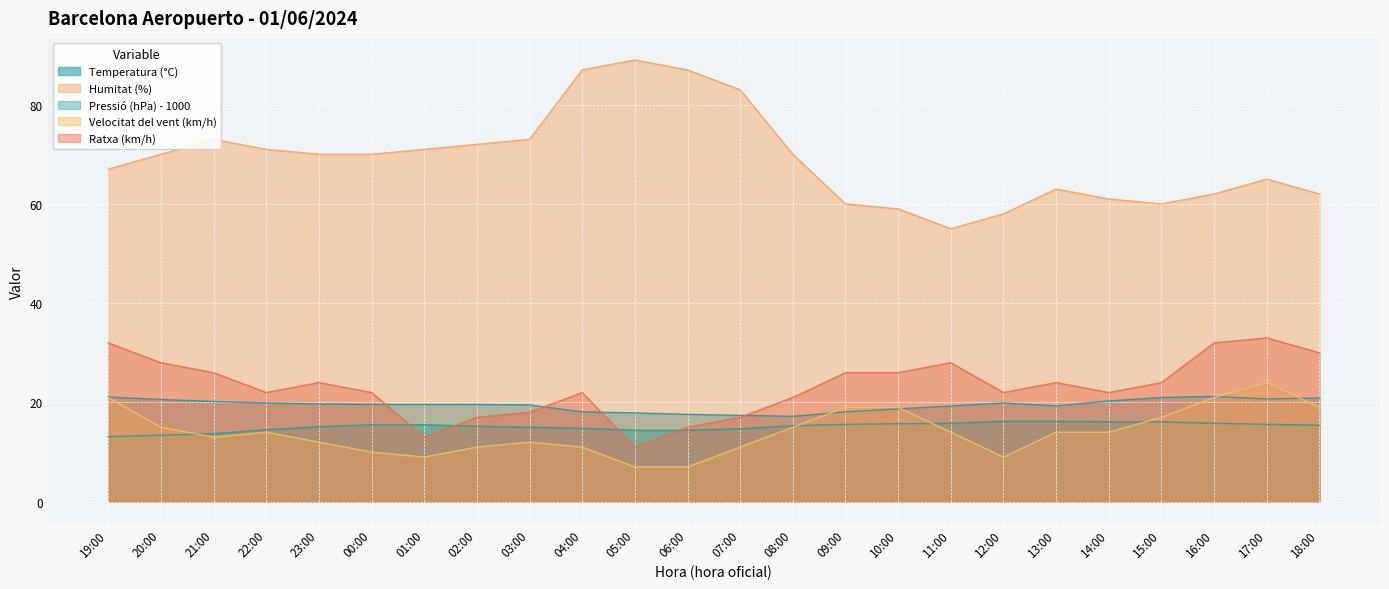

How many lines are shown in the chart?

5